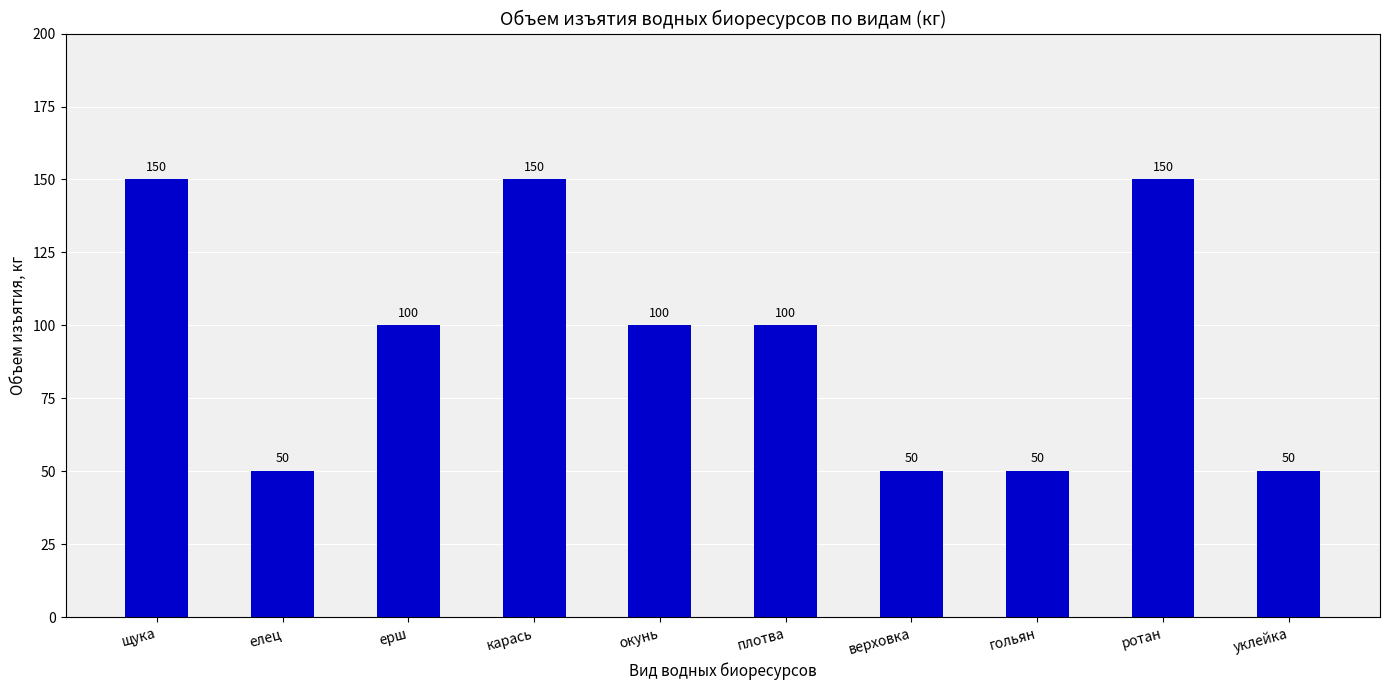

What position from the right is плотва?

5